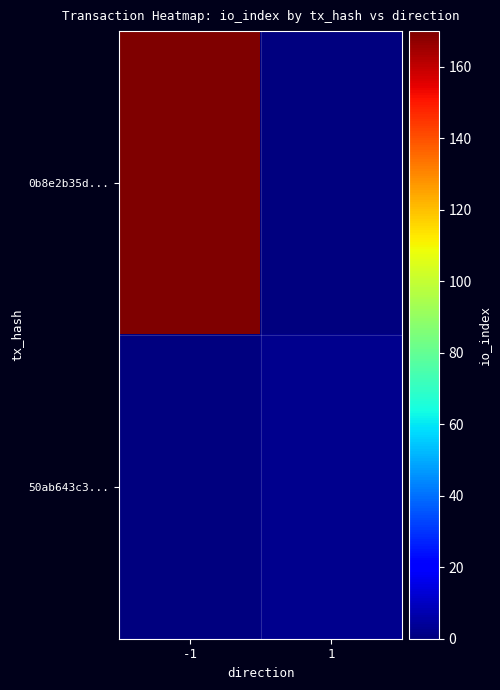

At 1, list the series in order from largest to smallest.

50ab643c3..., 0b8e2b35d...